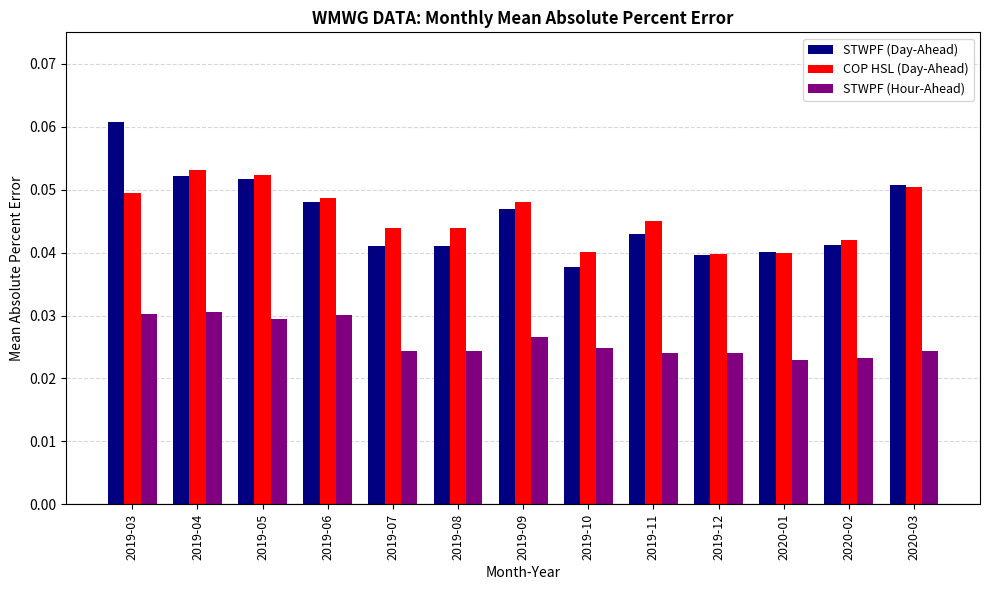

Rank the series by their maximum value, from highest to lowest.

STWPF (Day-Ahead), COP HSL (Day-Ahead), STWPF (Hour-Ahead)